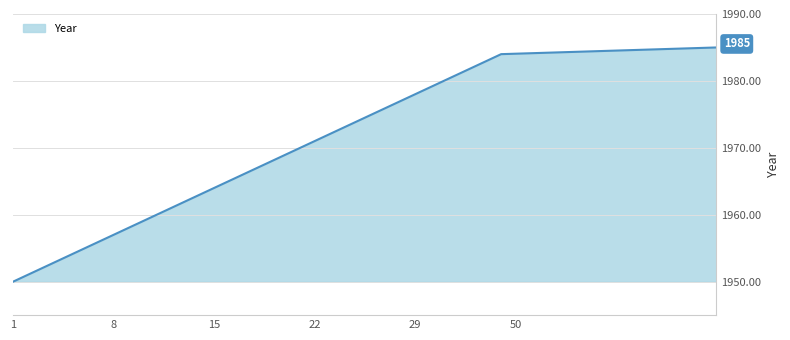

What is the difference between the maximum and minimum values?

35